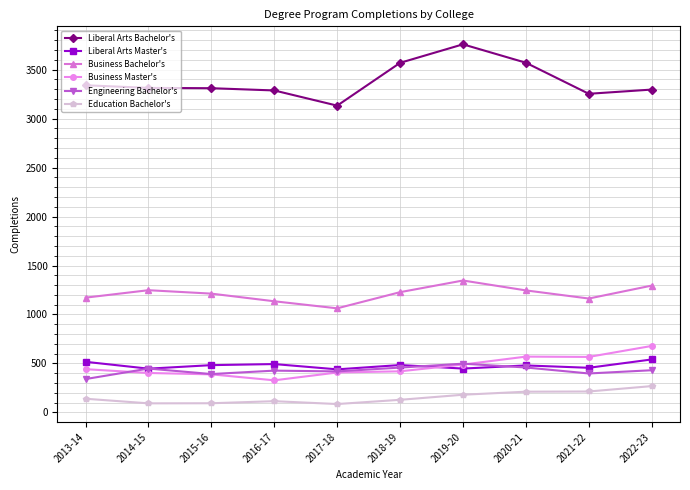

How many data points in Engineering Bachelor's are less than 431?

5